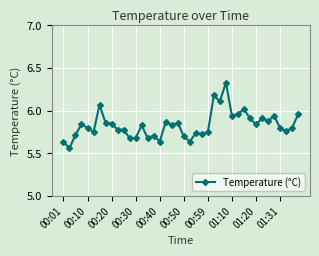

What is the sum of all values?

233.3